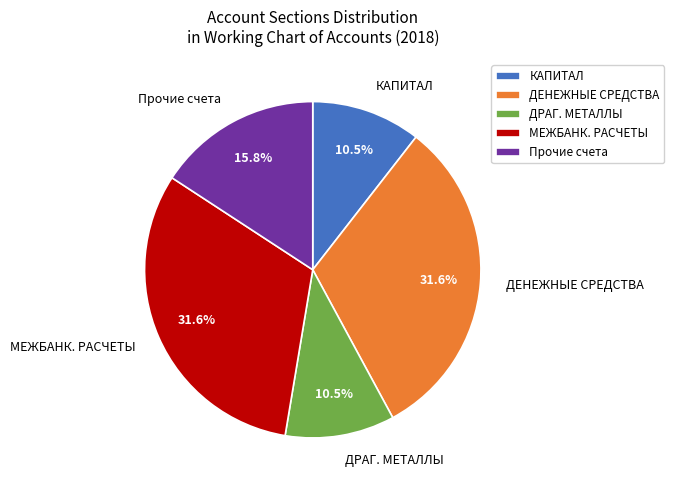

Between ДЕНЕЖНЫЕ СРЕДСТВА and Прочие счета, which is larger?

ДЕНЕЖНЫЕ СРЕДСТВА